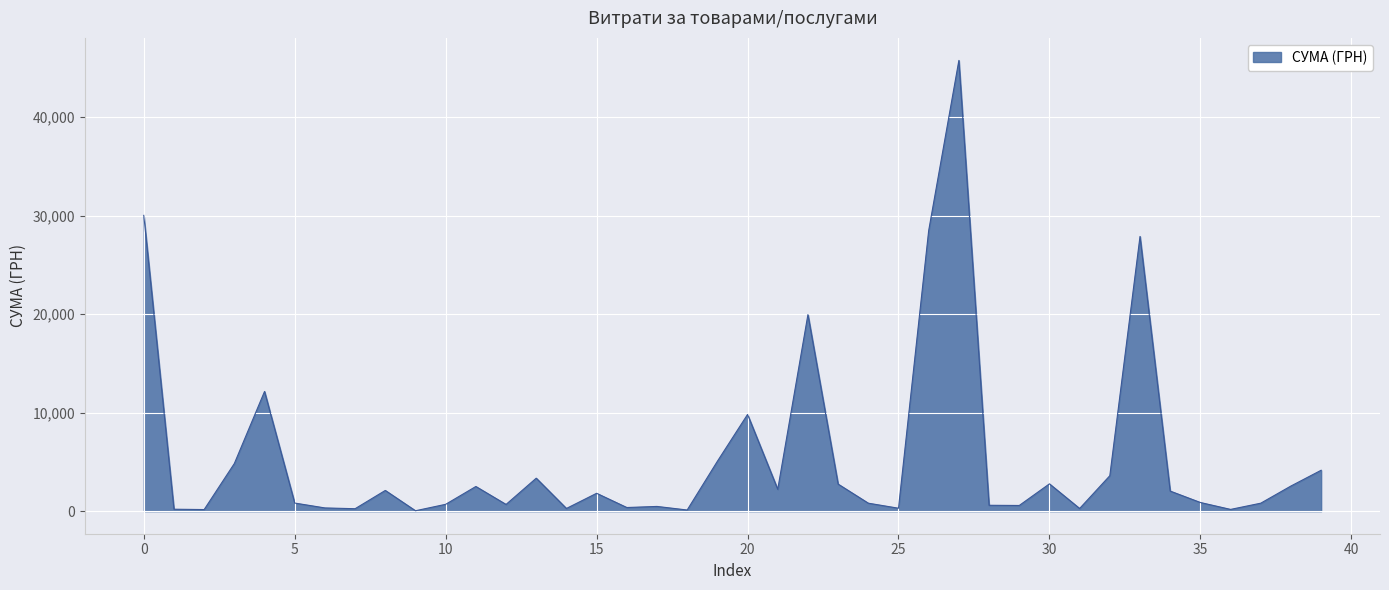

What is the greatest value displayed?

45738.9